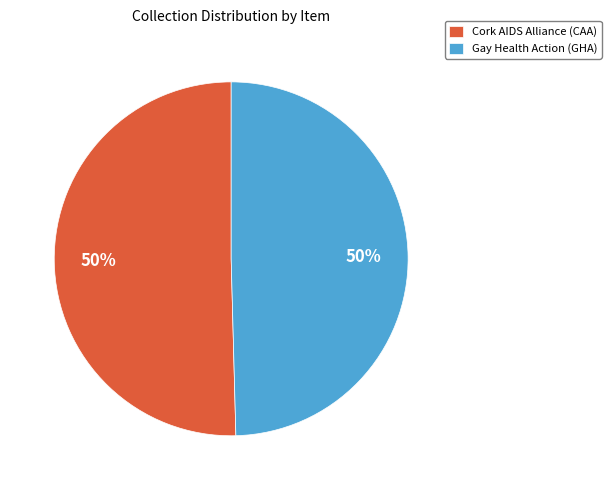

To the nearest percent, what percentage of the pie is Cork AIDS Alliance (CAA)?

50%